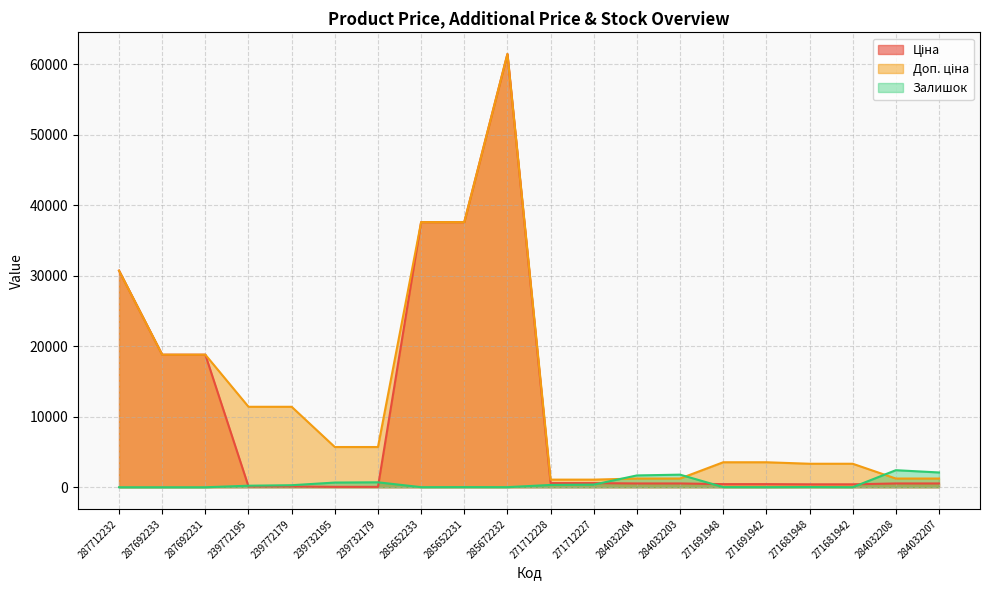

Does the chart display data point markers on the line(s)?

No